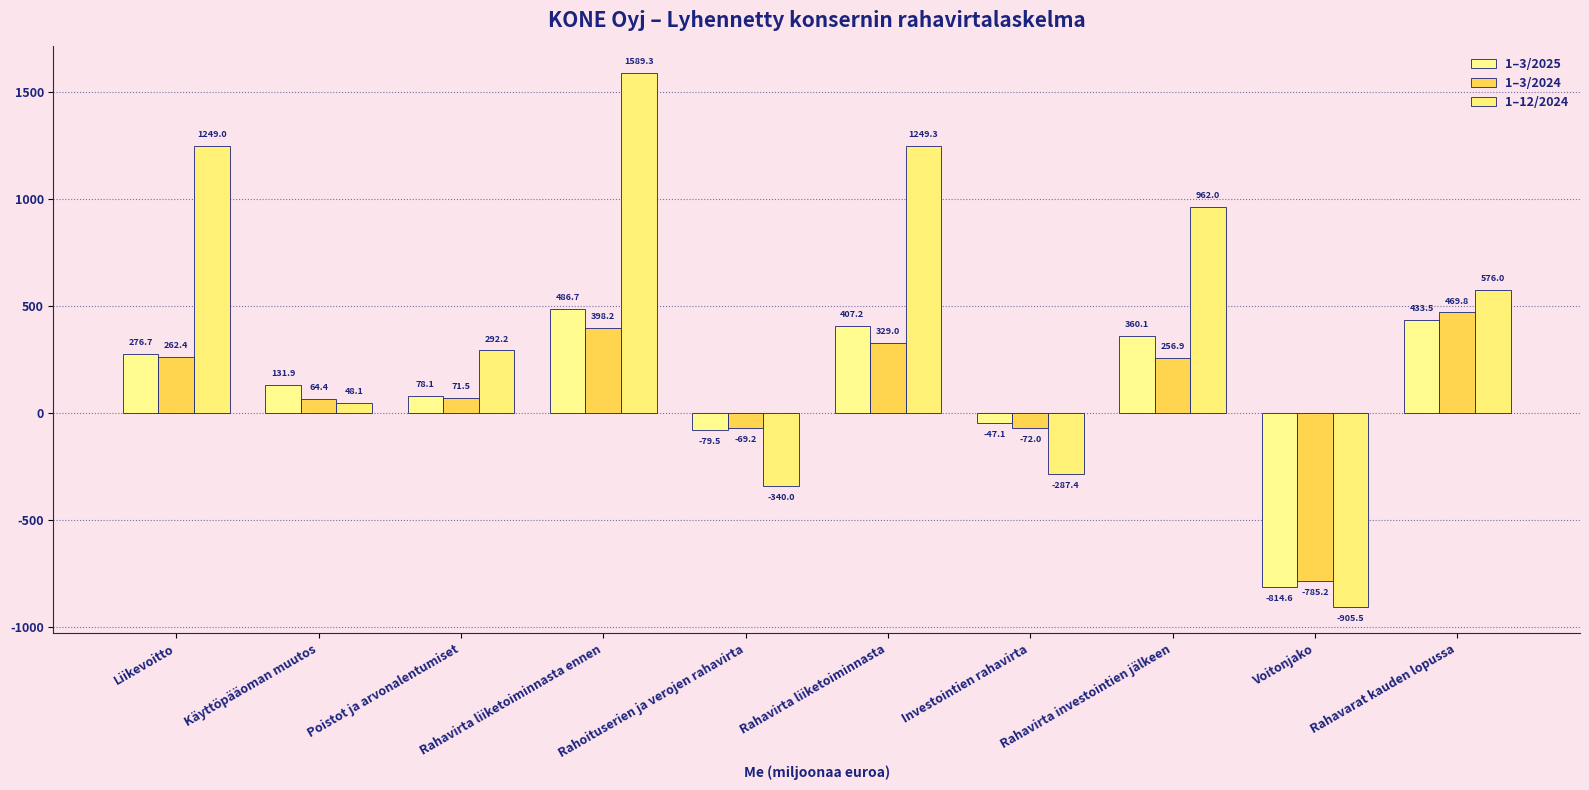

The 1–3/2024 series shows 64.4 at Käyttöpääoman muutos. True or false?

True